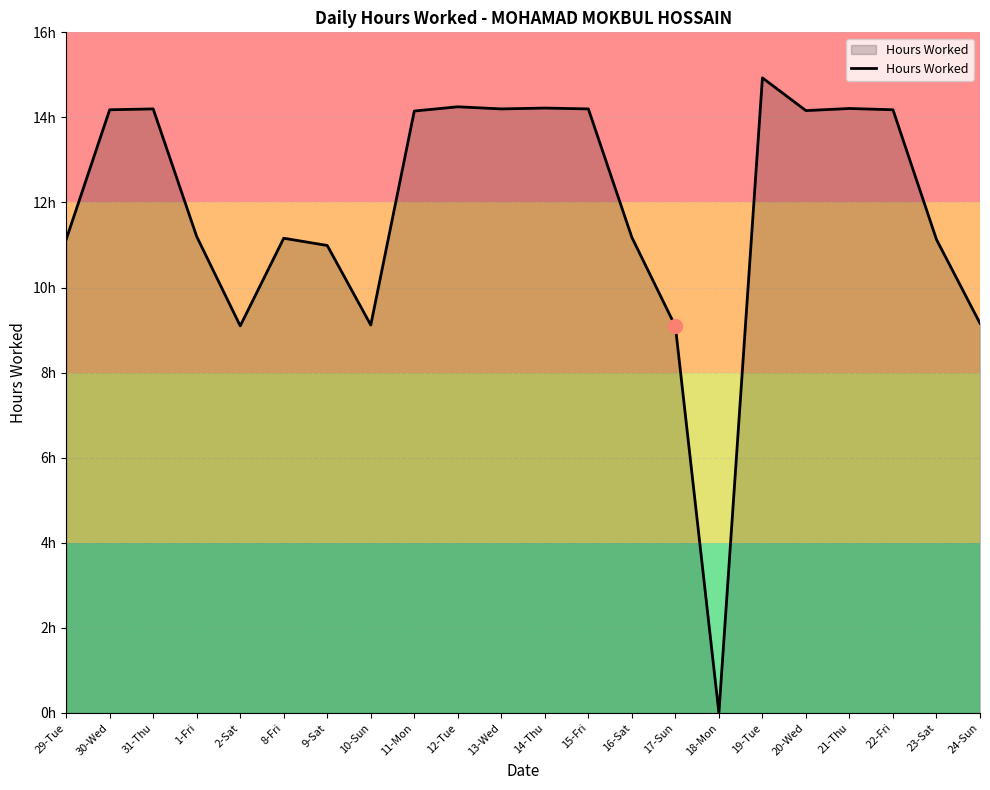

Is it true that the value at 10-Sun is 12.0?

False